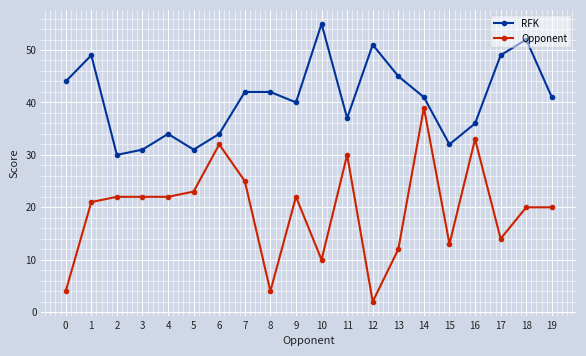

Does the chart have visible grid lines?

Yes